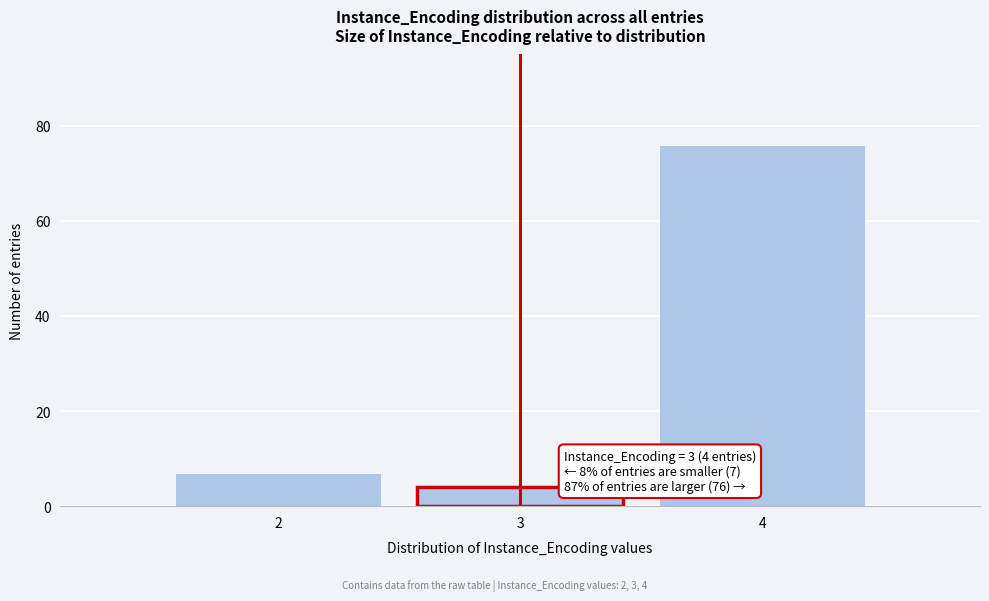

Over which range of the x-axis is the bar tallest?

3.5 to 4.5